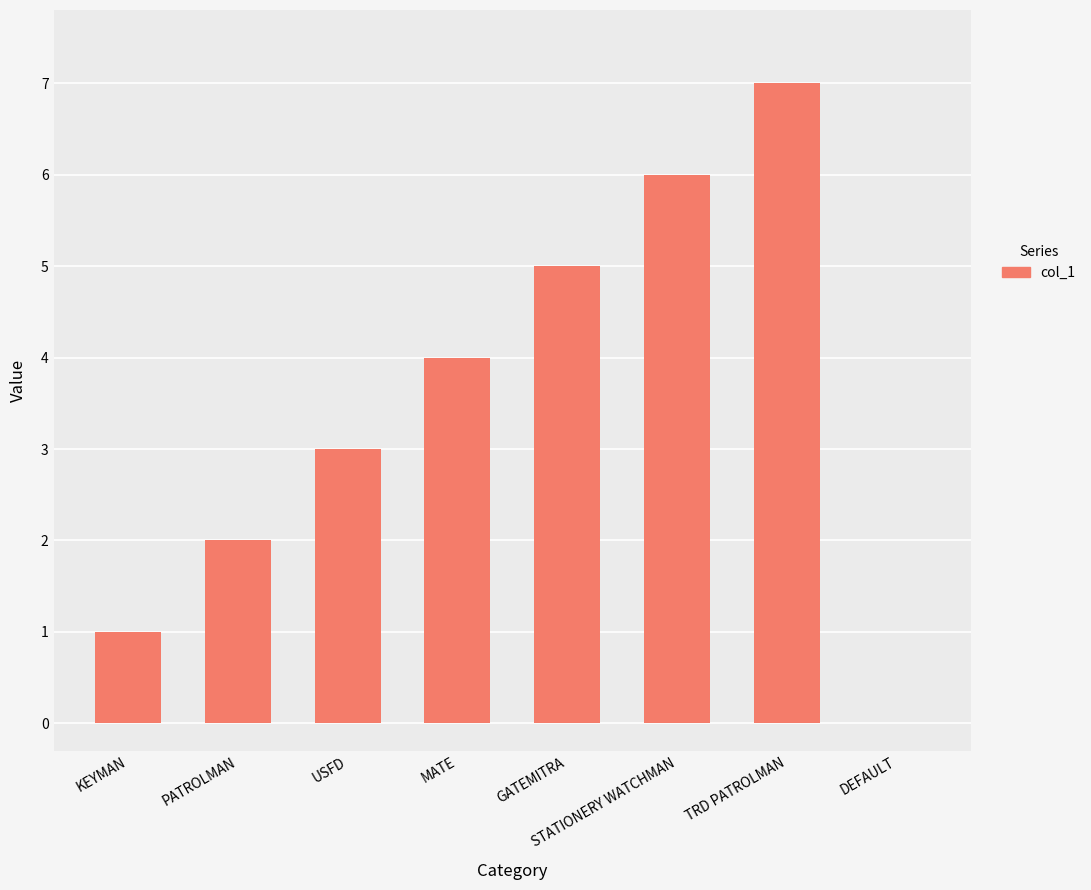

Are the bars horizontal?

No